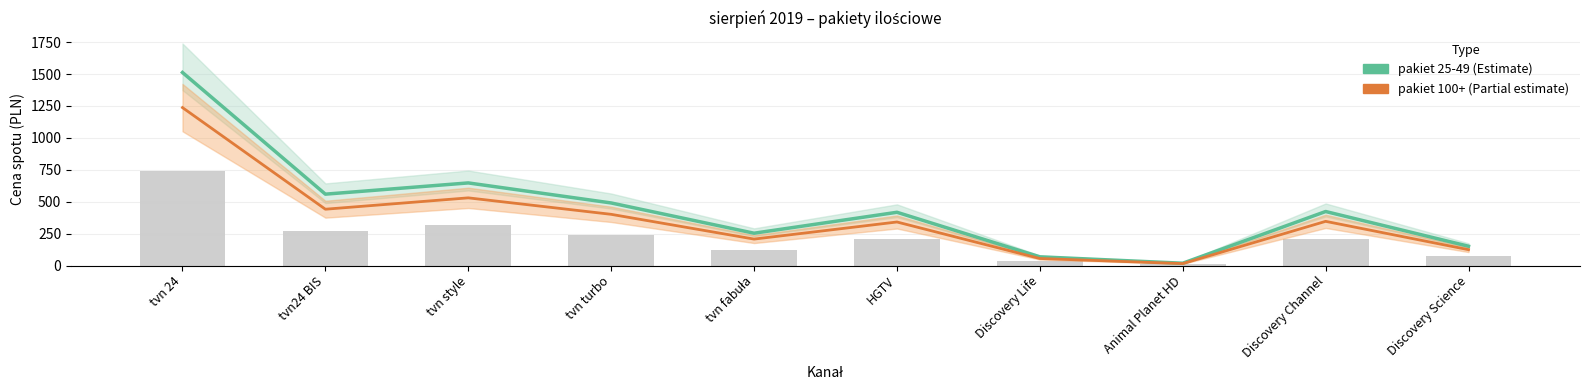

What is the label of the 6th bar from the left?

HGTV